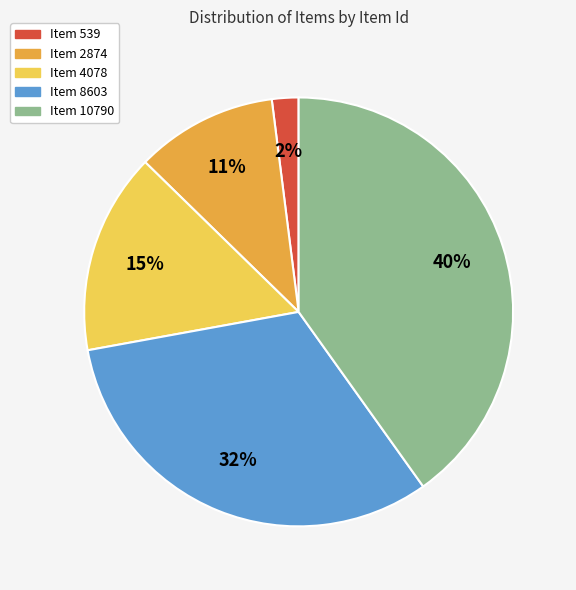

Which has a higher value, Item 2874 or Item 8603?

Item 8603